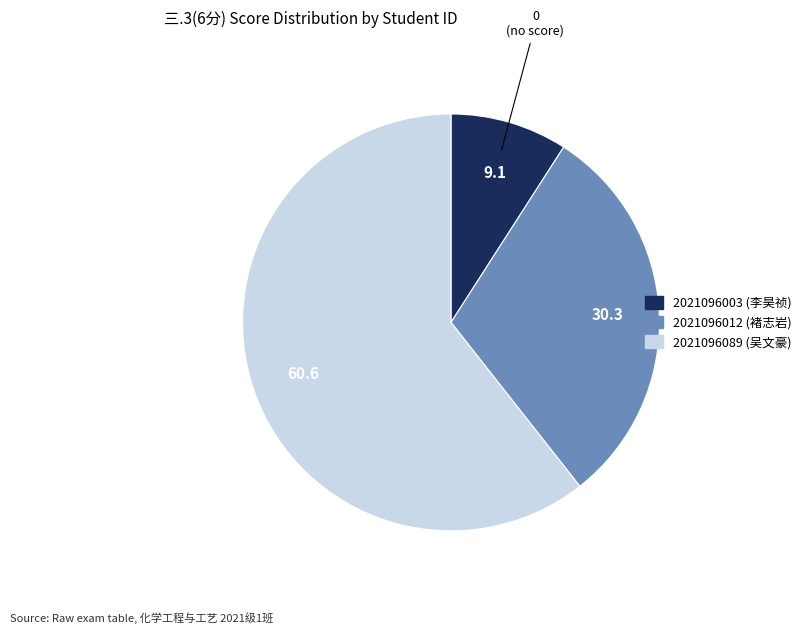

Which slice is the smallest?

2021096003 (李昊祯)